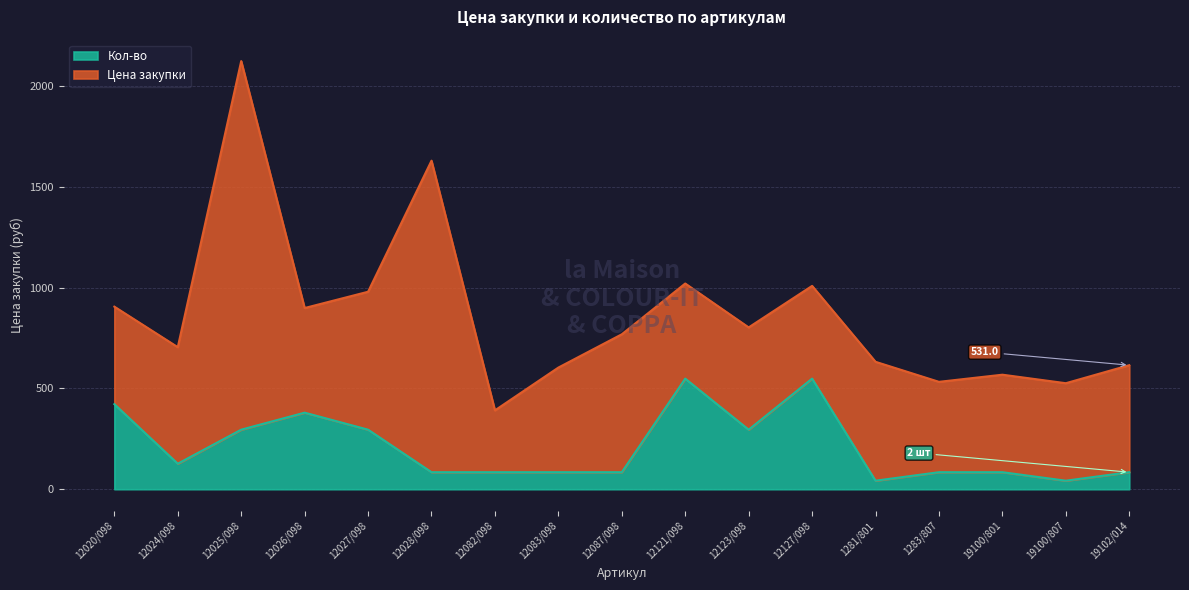

How many interior local valleys (lower than both neighbors) does the data have?

4